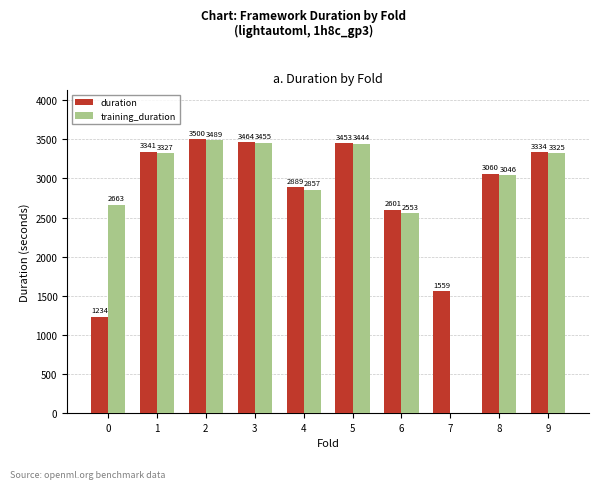

What is the total value across all series at 4?

5746.1